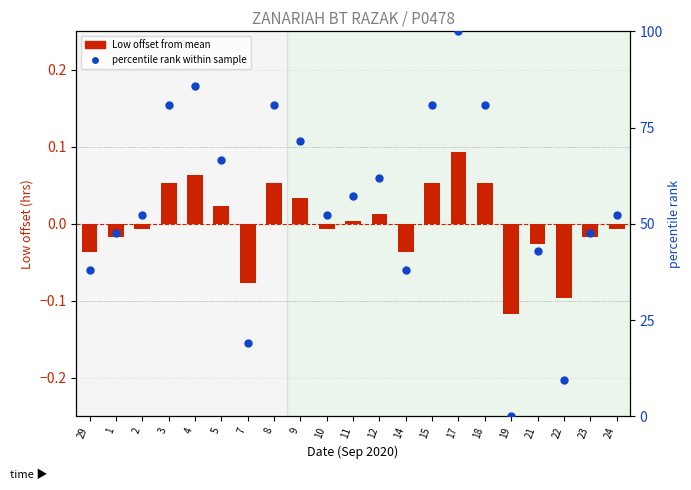

What are all the series names shown in the legend?

Low (offset from mean), percentile rank within sample